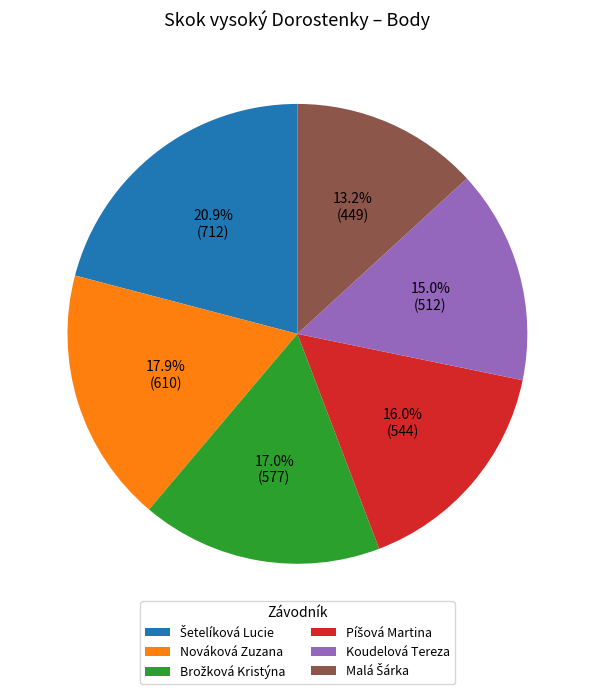

Between Nováková Zuzana and Koudelová Tereza, which is larger?

Nováková Zuzana